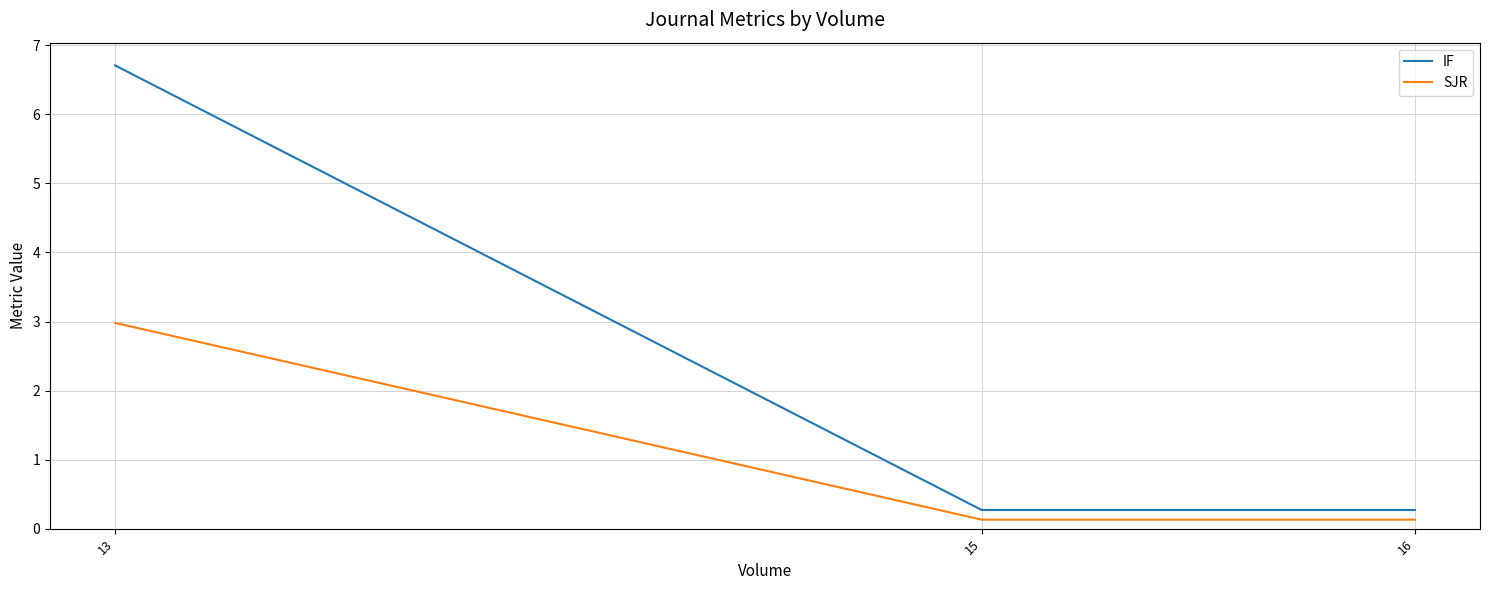

The value of IF at 16 is 0.4. True or false?

False